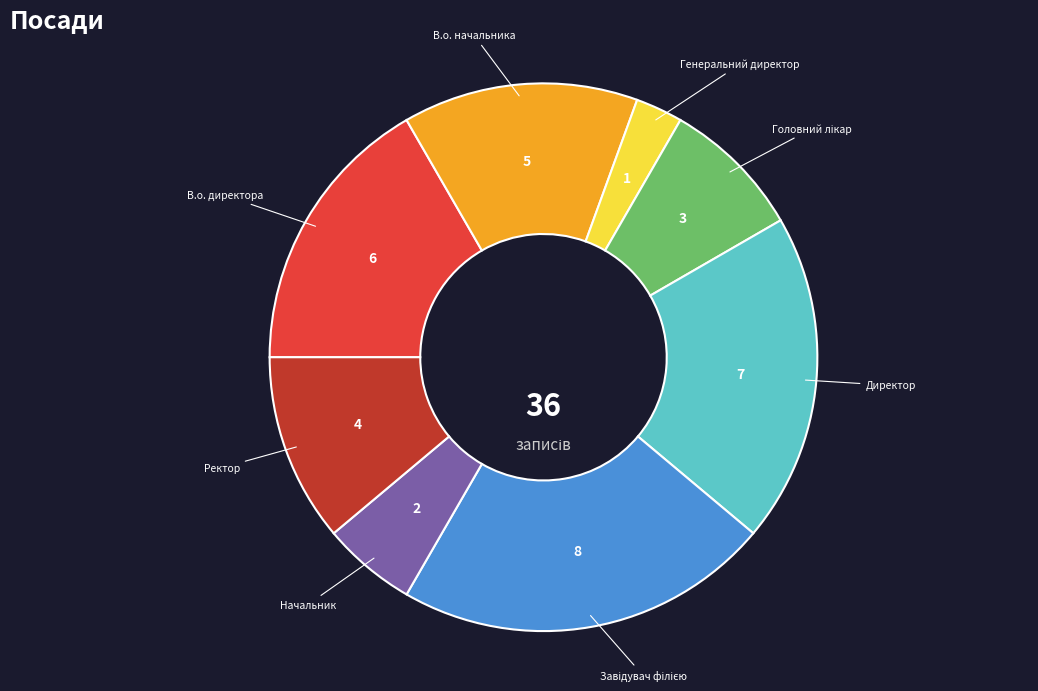

Approximately how many times larger is the value at В.о. начальника compared to В.о. директора?

0.8